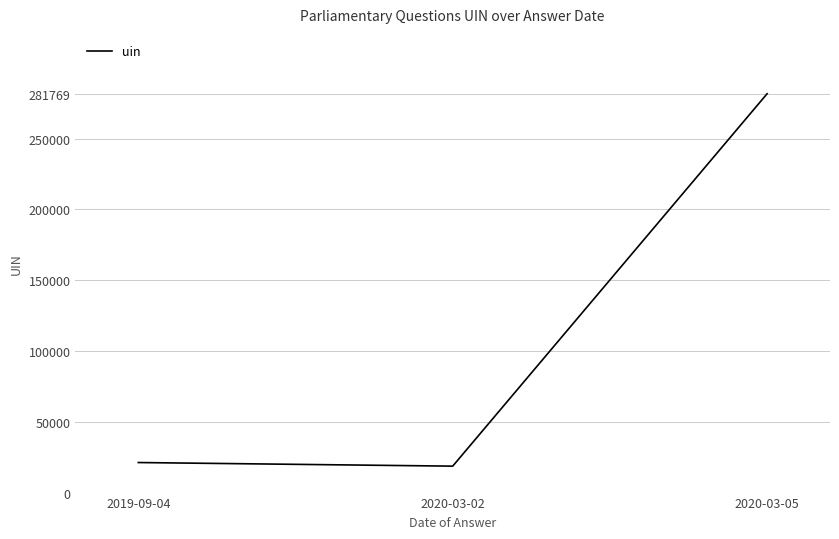

What is the difference between the maximum and minimum values?

263095